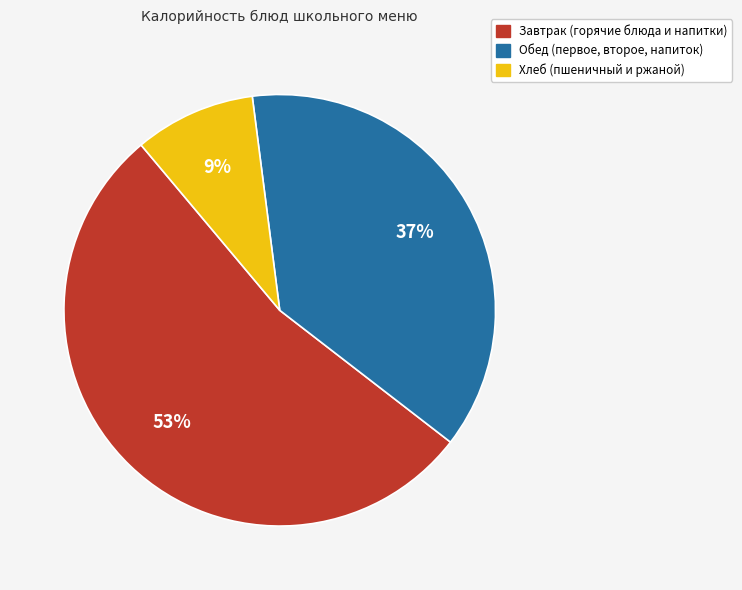

Does any single category account for the majority?

Yes